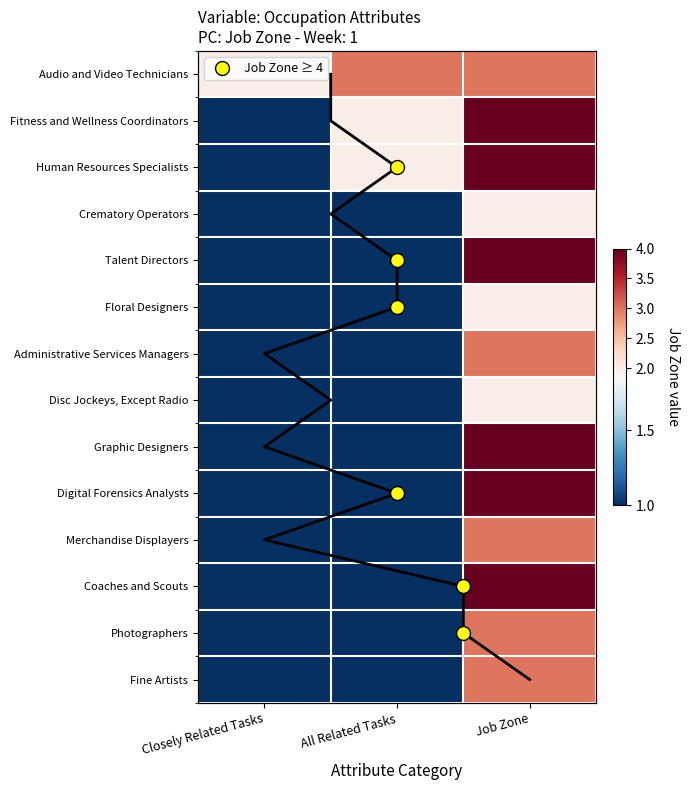

Reading left to right, what are all the values shown in this chart?

Audio and Video Technicians: Closely Related Tasks=2	All Related Tasks=3	Job Zone=3
Fitness and Wellness Coordinators: Closely Related Tasks=1	All Related Tasks=2	Job Zone=4
Human Resources Specialists: Closely Related Tasks=1	All Related Tasks=2	Job Zone=4
Crematory Operators: Closely Related Tasks=1	All Related Tasks=1	Job Zone=2
Talent Directors: Closely Related Tasks=1	All Related Tasks=1	Job Zone=4
Floral Designers: Closely Related Tasks=1	All Related Tasks=1	Job Zone=2
Administrative Services Managers: Closely Related Tasks=1	All Related Tasks=1	Job Zone=3
Disc Jockeys, Except Radio: Closely Related Tasks=1	All Related Tasks=1	Job Zone=2
Graphic Designers: Closely Related Tasks=1	All Related Tasks=1	Job Zone=4
Digital Forensics Analysts: Closely Related Tasks=1	All Related Tasks=1	Job Zone=4
Merchandise Displayers: Closely Related Tasks=1	All Related Tasks=1	Job Zone=3
Coaches and Scouts: Closely Related Tasks=1	All Related Tasks=1	Job Zone=4
Photographers: Closely Related Tasks=1	All Related Tasks=1	Job Zone=3
Fine Artists: Closely Related Tasks=1	All Related Tasks=1	Job Zone=3